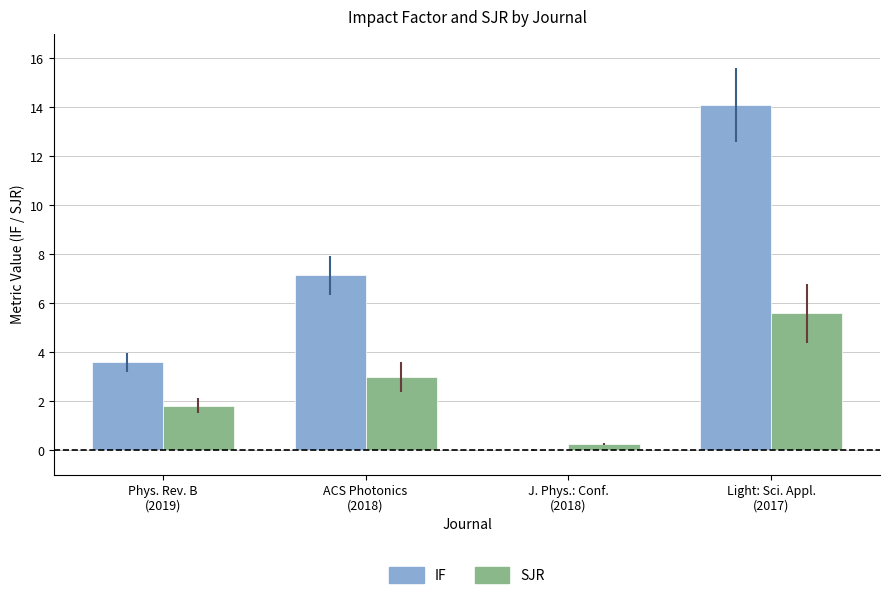

Is it true that SJR equals 3.0 at ACS Photonics
(2018)?

True